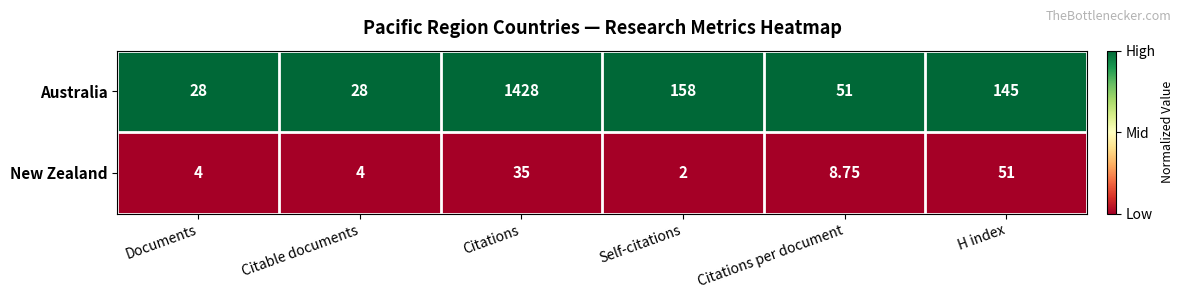

At which label is New Zealand closest to 26?

Citations